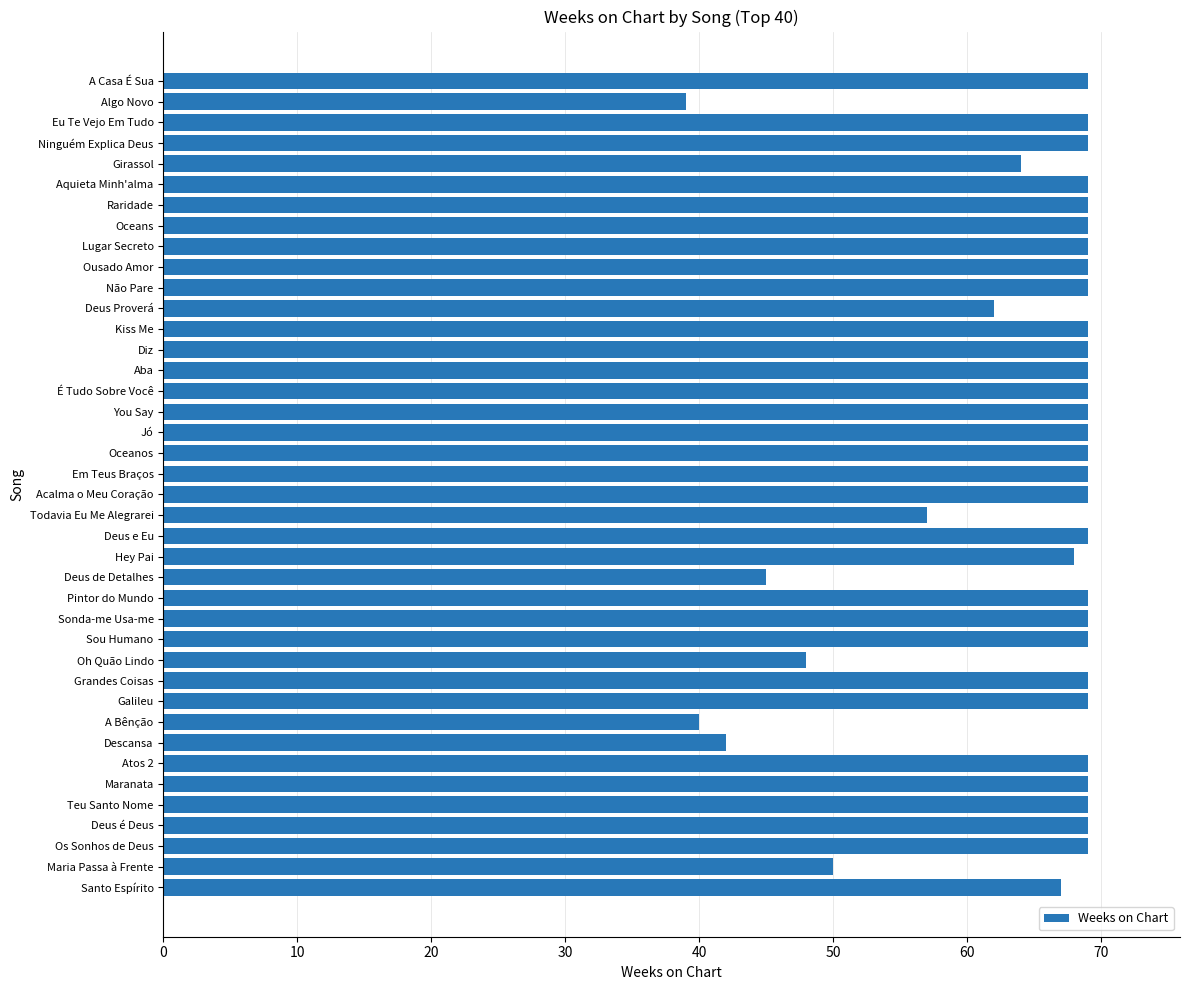

What is the difference between the second highest and second lowest values?

29